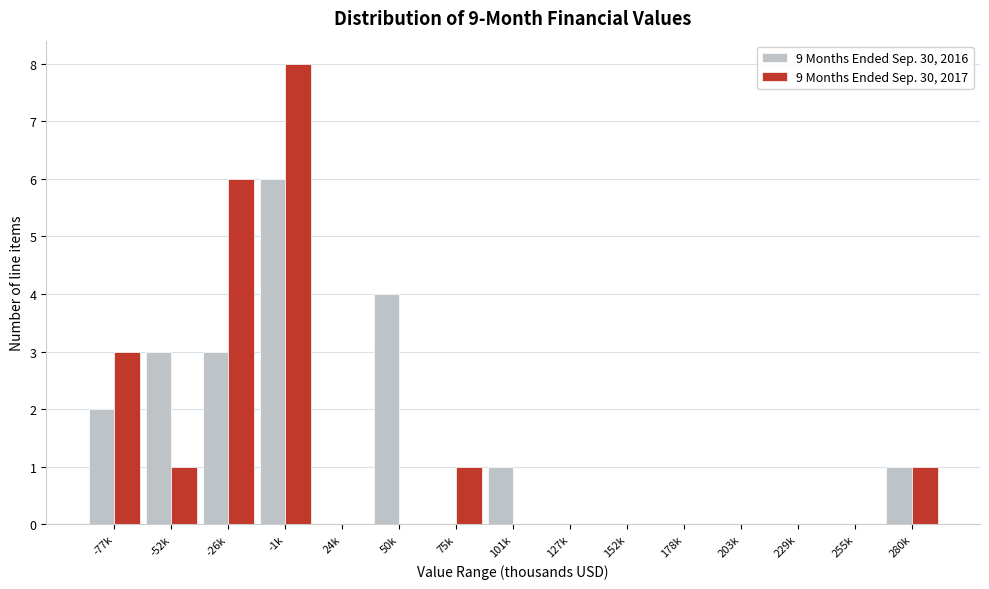

Reading left to right, transcribe all the data shown in this chart.

9 Months Ended Sep. 30, 2016: -77k=2	-52k=3	-26k=3	-1k=6	24k=0	50k=4	75k=0	101k=1	127k=0	152k=0	178k=0	203k=0	229k=0	255k=0	280k=1
9 Months Ended Sep. 30, 2017: -77k=3	-52k=1	-26k=6	-1k=8	24k=0	50k=0	75k=1	101k=0	127k=0	152k=0	178k=0	203k=0	229k=0	255k=0	280k=1